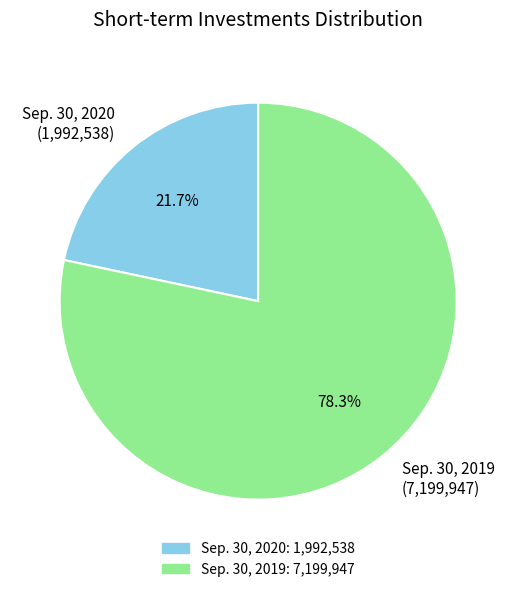

What portion of the pie excludes Sep. 30, 2020?

78.3%